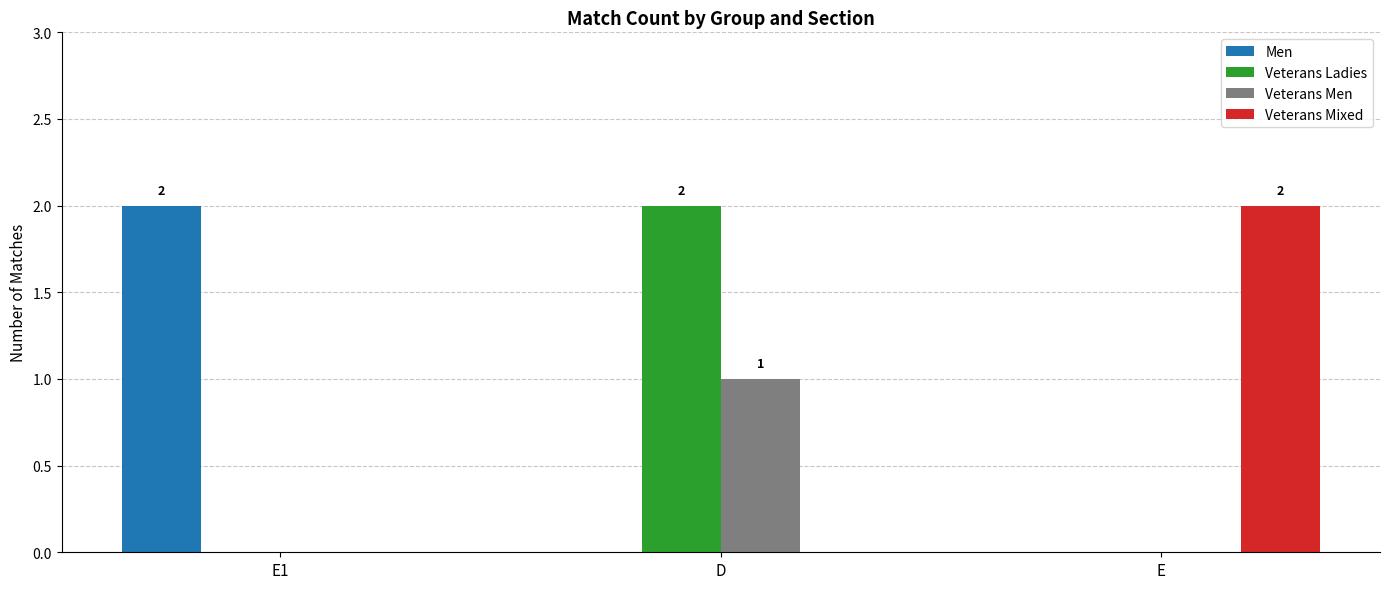

At which category is the sum across all series the highest?

D